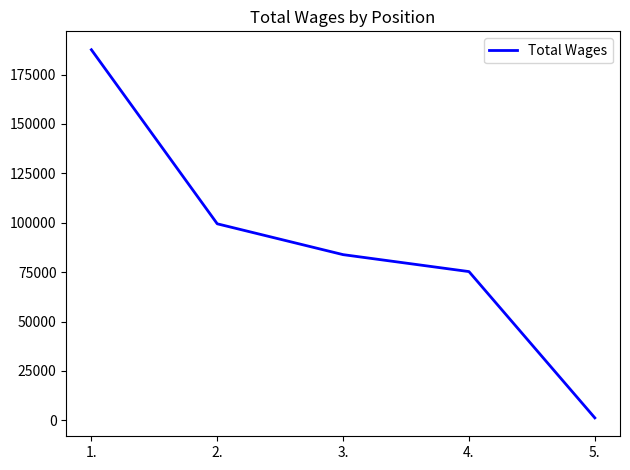

What is the change in value from 1. to 5.?

-186271